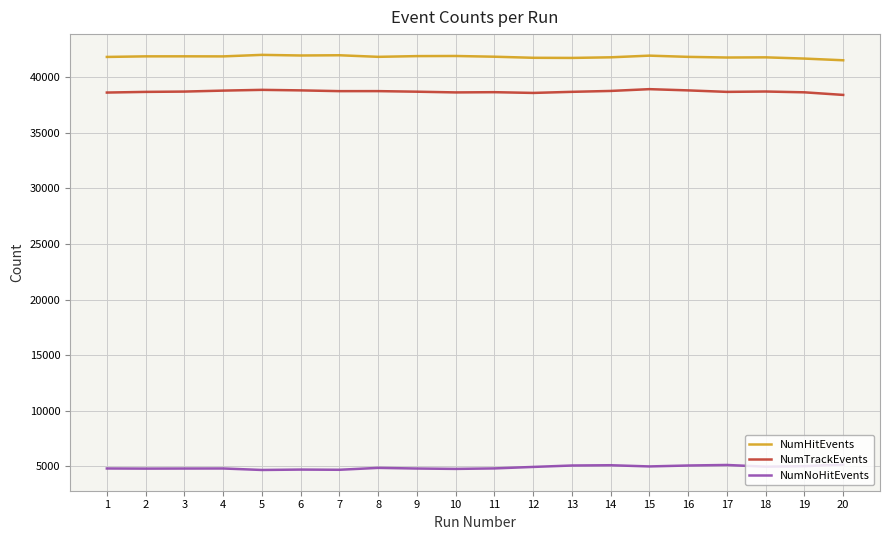

The value of NumTrackEvents at 7 is 38736. True or false?

True